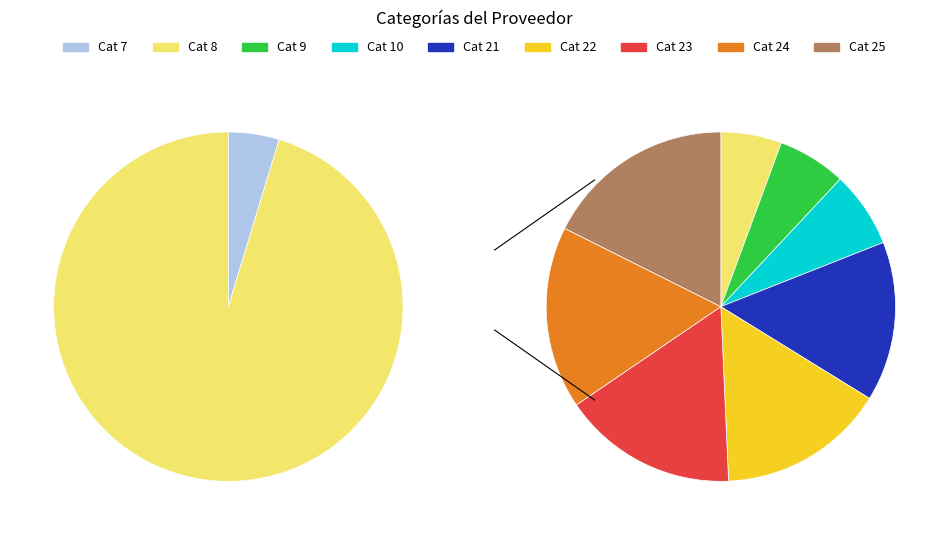

True or false: Construcción, Restauración, Reconstrucción accounts for 22% of the total.

False